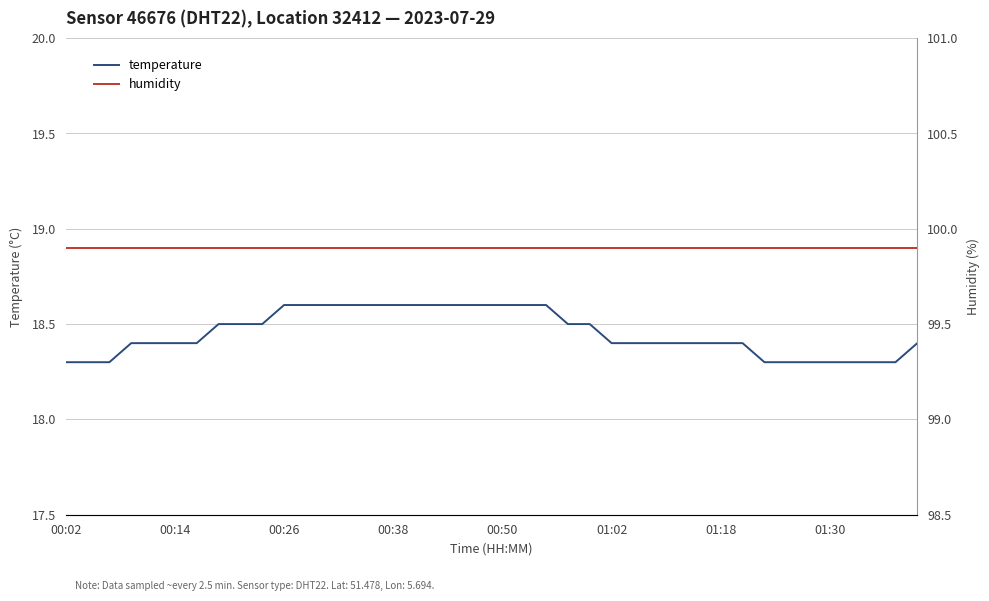

How many series are shown in this chart?

2